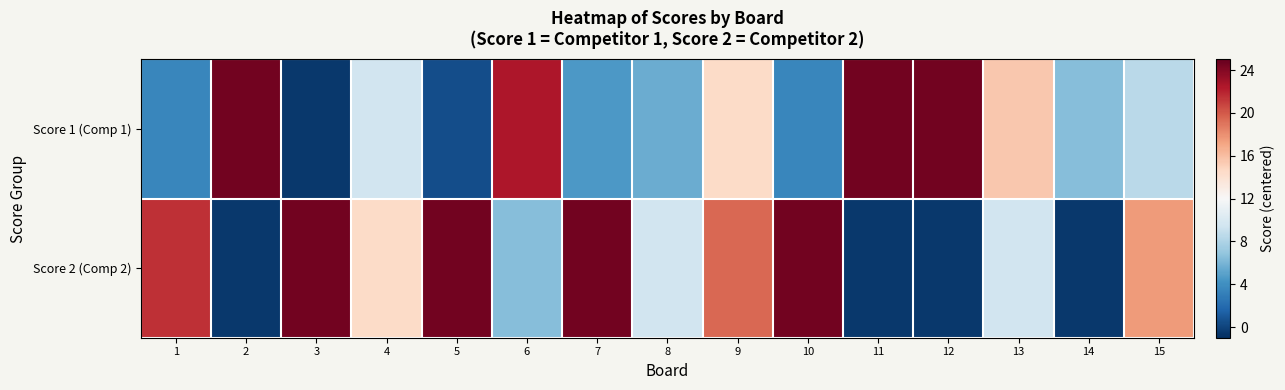

List the series in order of their peak value, highest first.

Score 1 (Comp 1), Score 2 (Comp 2)